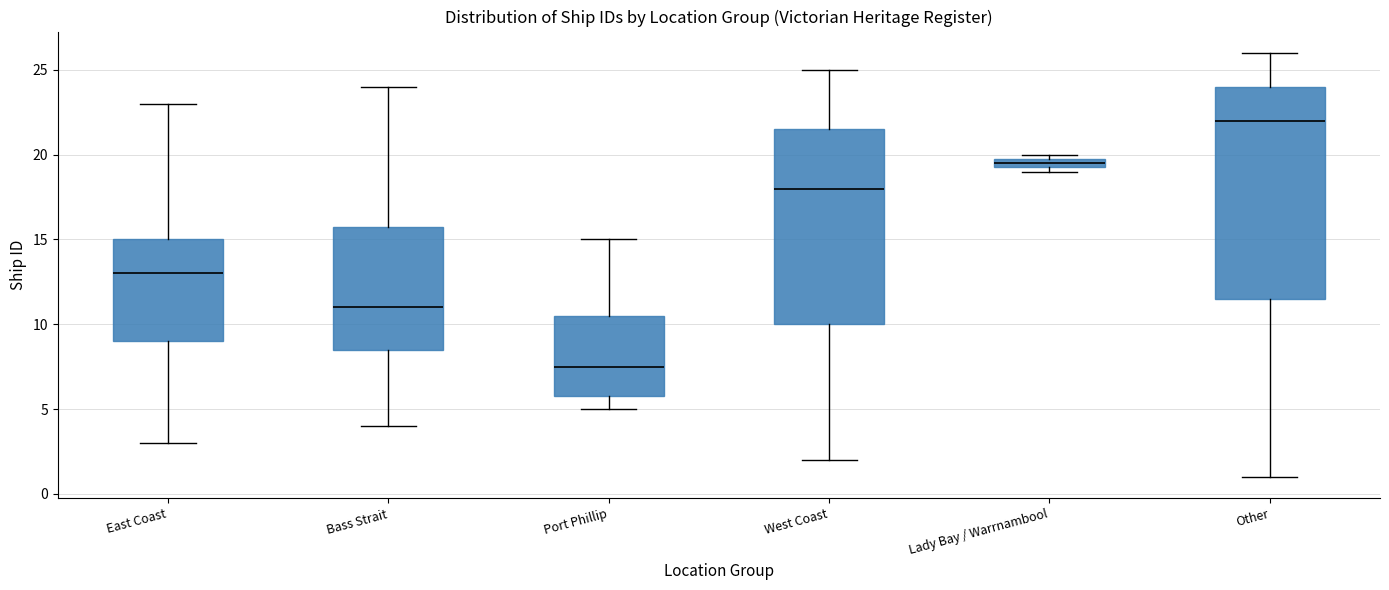

Which box is the tallest, from its lower edge to its upper edge?

Other